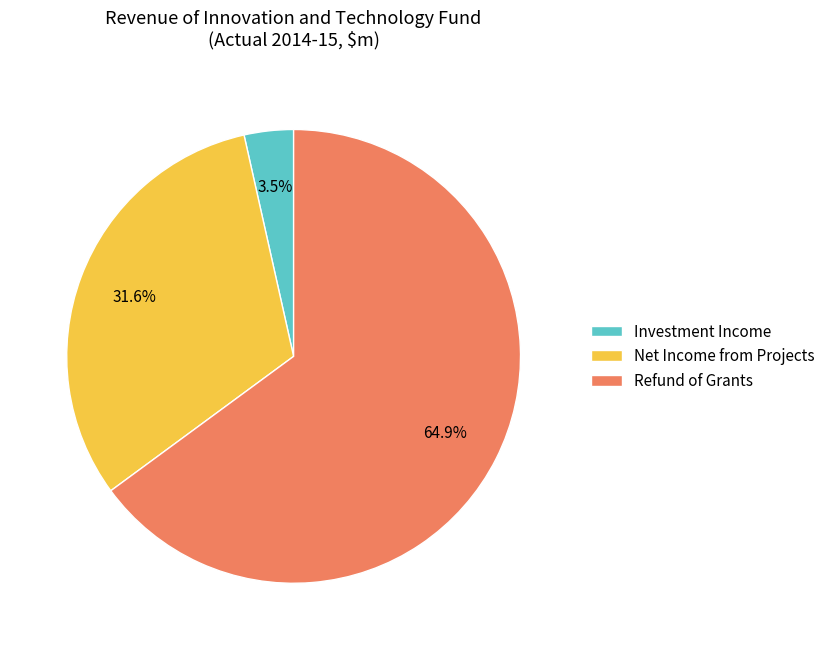

Does Refund of Grants account for over 50% of the chart?

Yes